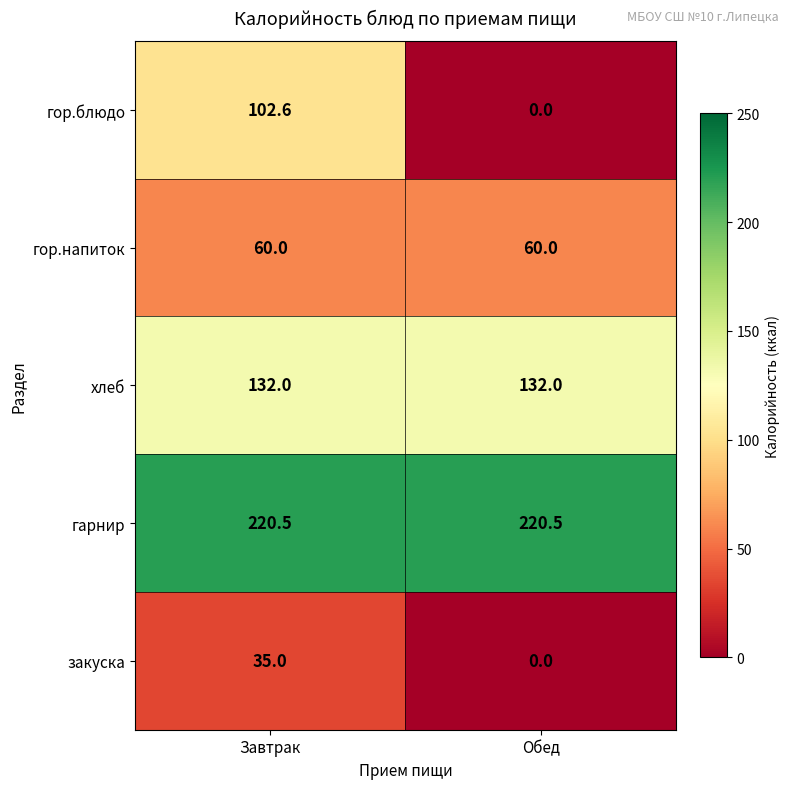

Reading left to right, extract all data points from this chart.

гор.блюдо: 102.6	0.0
гор.напиток: 60.0	60.0
хлеб: 132.0	132.0
гарнир: 220.5	220.5
закуска: 35.0	0.0